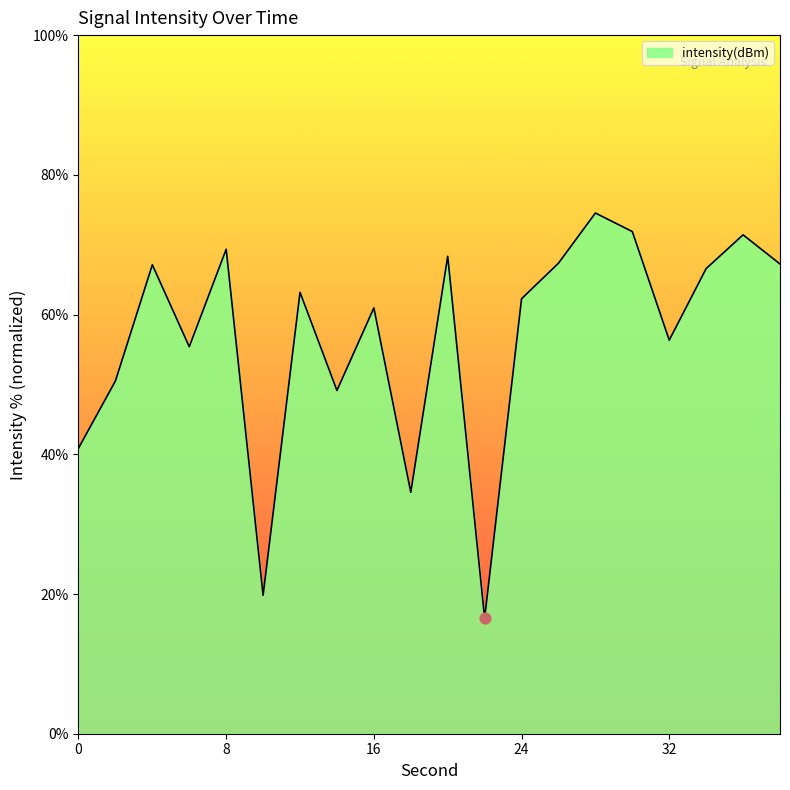

What is the difference between the maximum and minimum values?

58.0